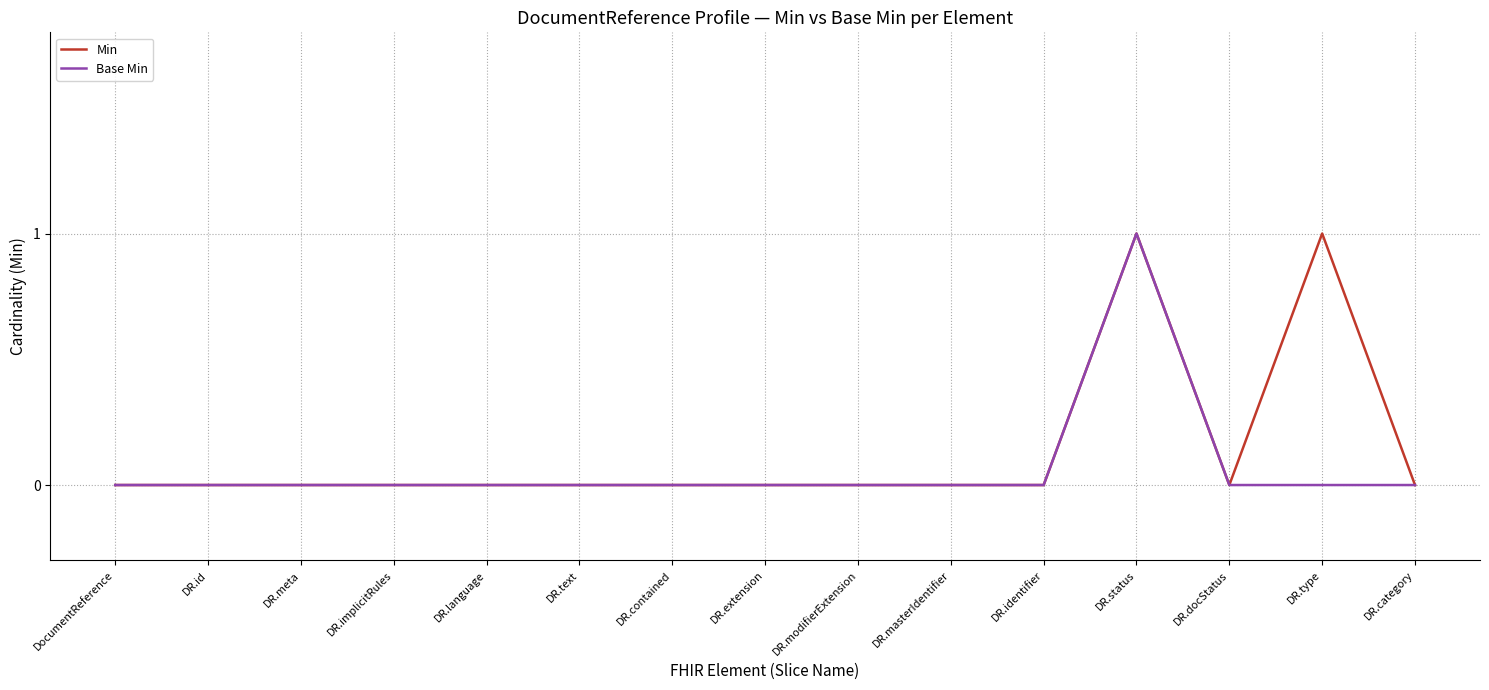

What position from the right is DR.text?

10